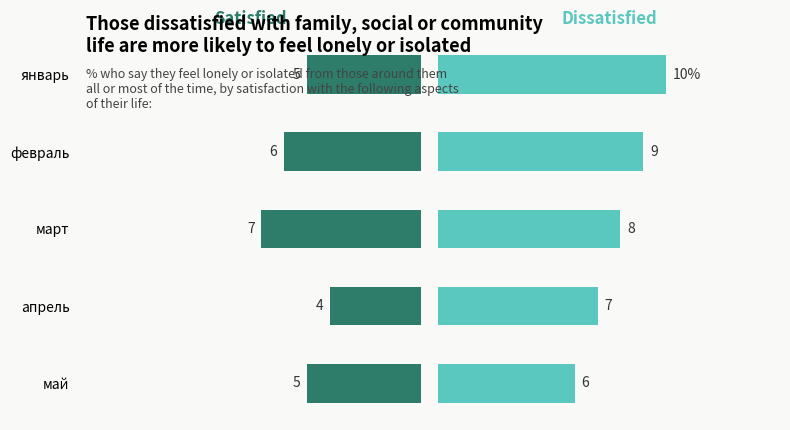

True or false: Dissatisfied has a value of 6 at январь.

False